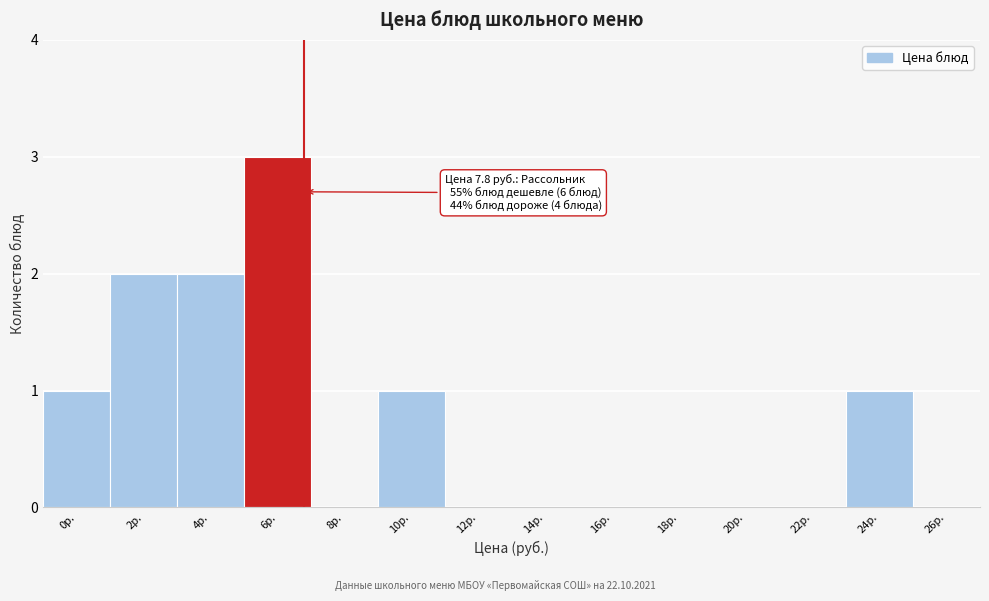

Reading left to right, extract all data points from this chart.

0р.=1	2р.=2	4р.=2	6р.=3	8р.=0	10р.=1	12р.=0	14р.=0	16р.=0	18р.=0	20р.=0	22р.=0	24р.=1	26р.=0